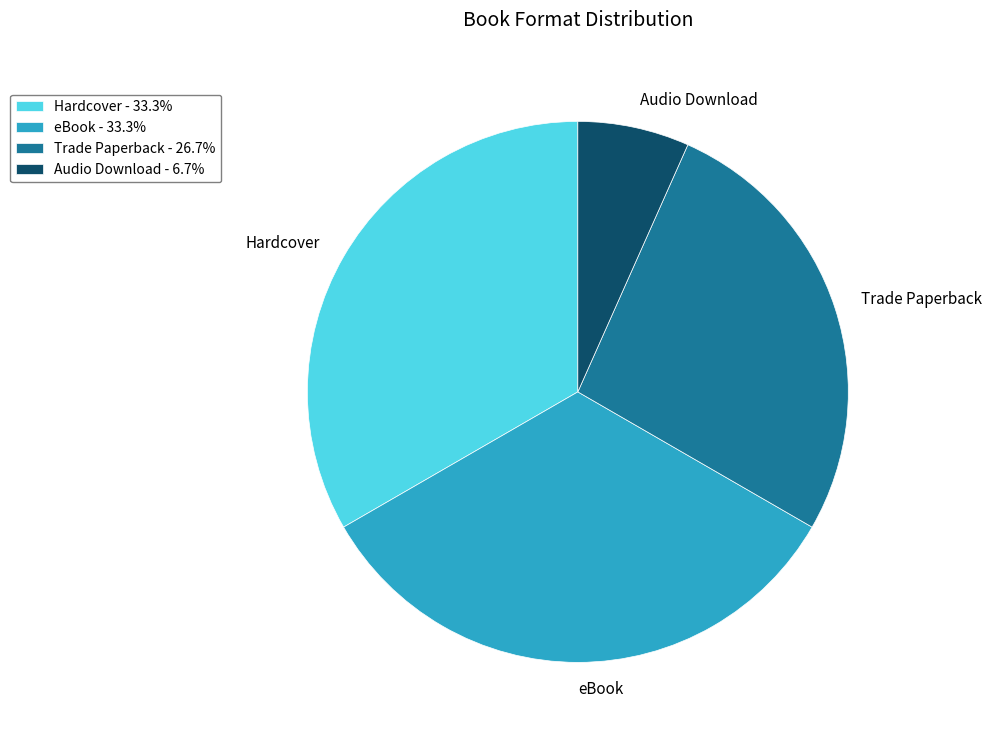

What is the ratio of the value at Trade Paperback - 26.7% to the value at Audio Download - 6.7%?

4.0